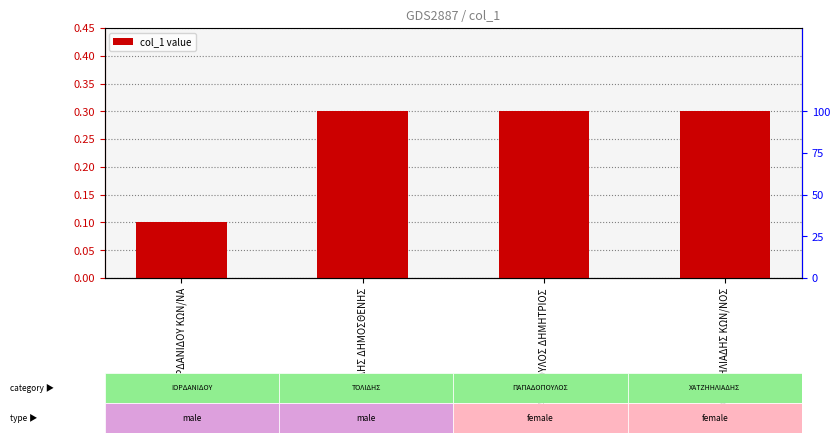

Rank the categories by value from highest to lowest.

ΤΟΛΙΔΗΣ ΔΗΜΟΣΘΕΝΗΣ, ΠΑΠΑΔΟΠΟΥΛΟΣ ΔΗΜΗΤΡΙΟΣ, ΧΑΤΖΗΗΛΙΑΔΗΣ ΚΩΝ/ΝΟΣ, ΙΟΡΔΑΝΙΔΟΥ ΚΩΝ/ΝΑ